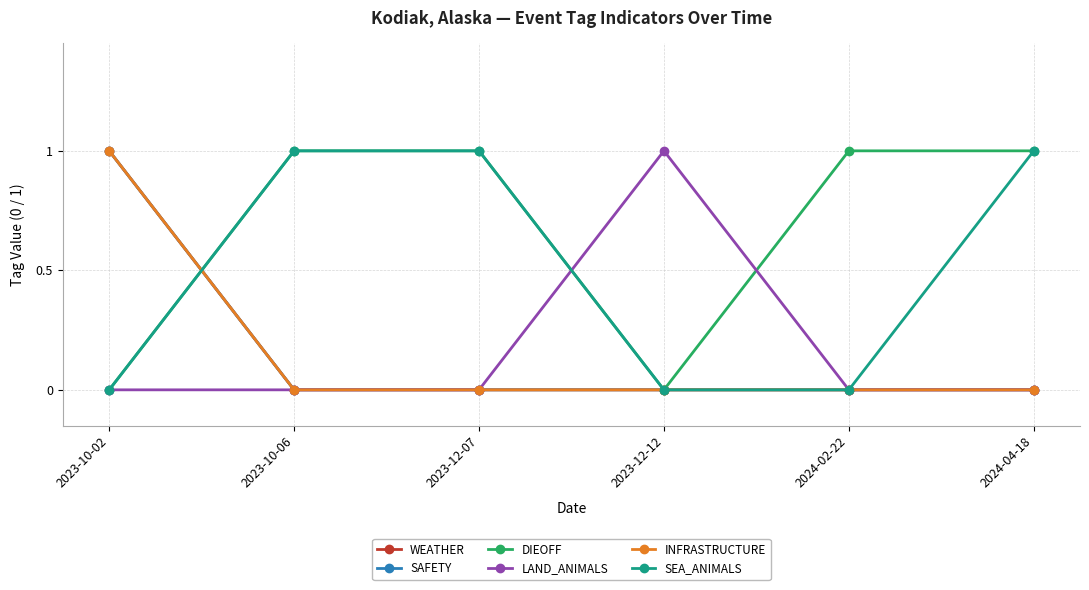

List the labels in order of DIEOFF value, largest first.

2023-10-06, 2023-12-07, 2024-02-22, 2024-04-18, 2023-10-02, 2023-12-12